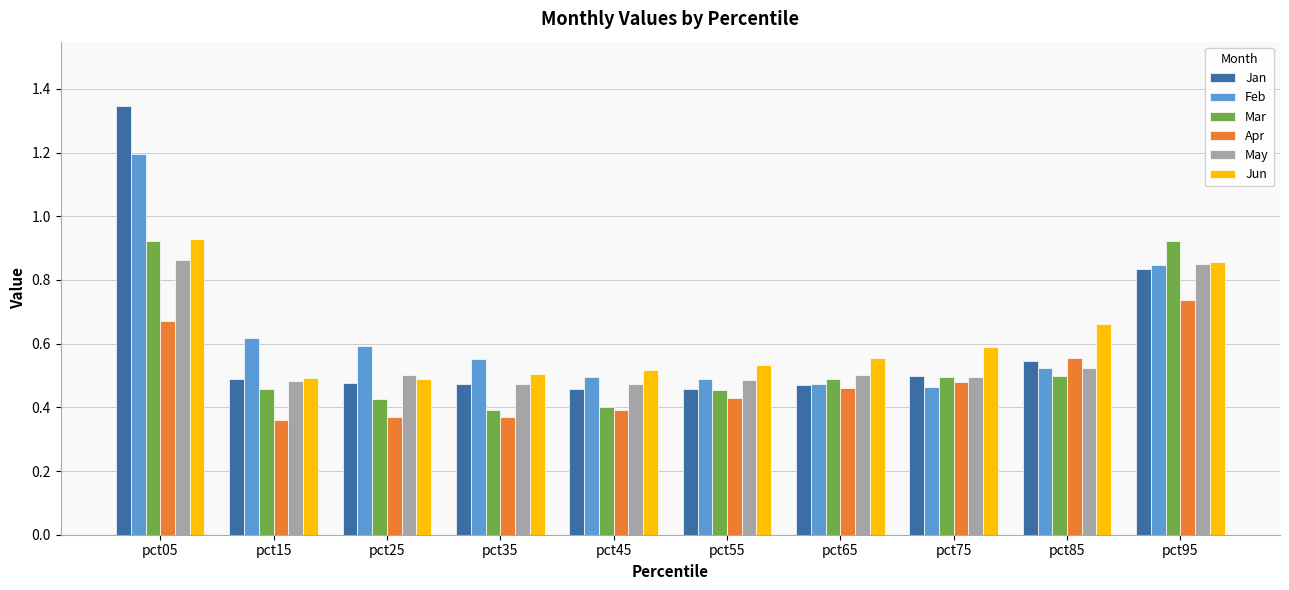

How many bars are there in each group?

6